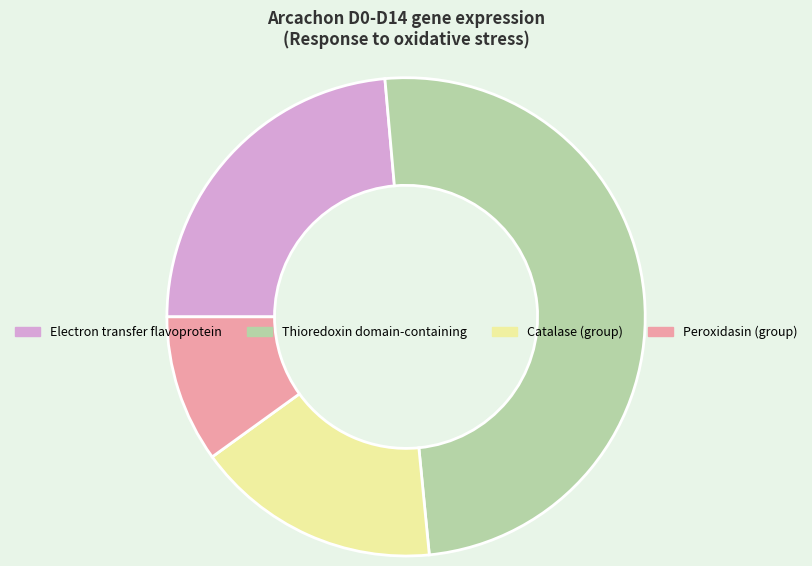

How many segments does this pie chart have?

4